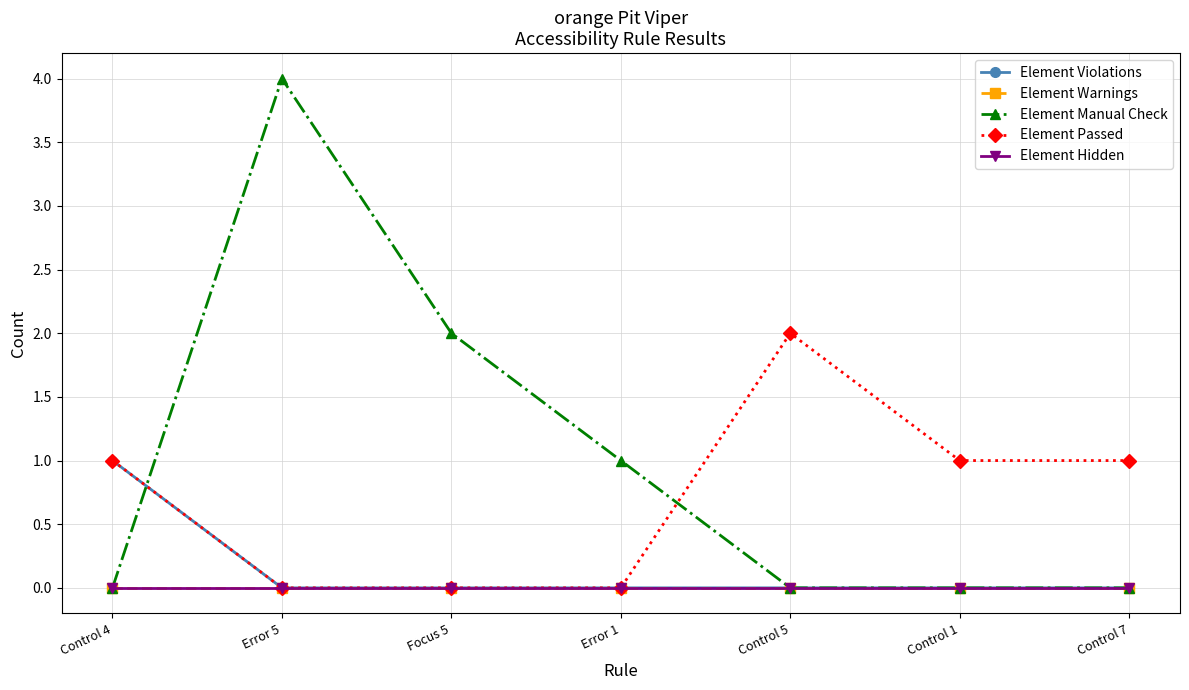

Rank the series at Control 5 from lowest to highest value.

Element Violations, Element Warnings, Element Manual Check, Element Hidden, Element Passed